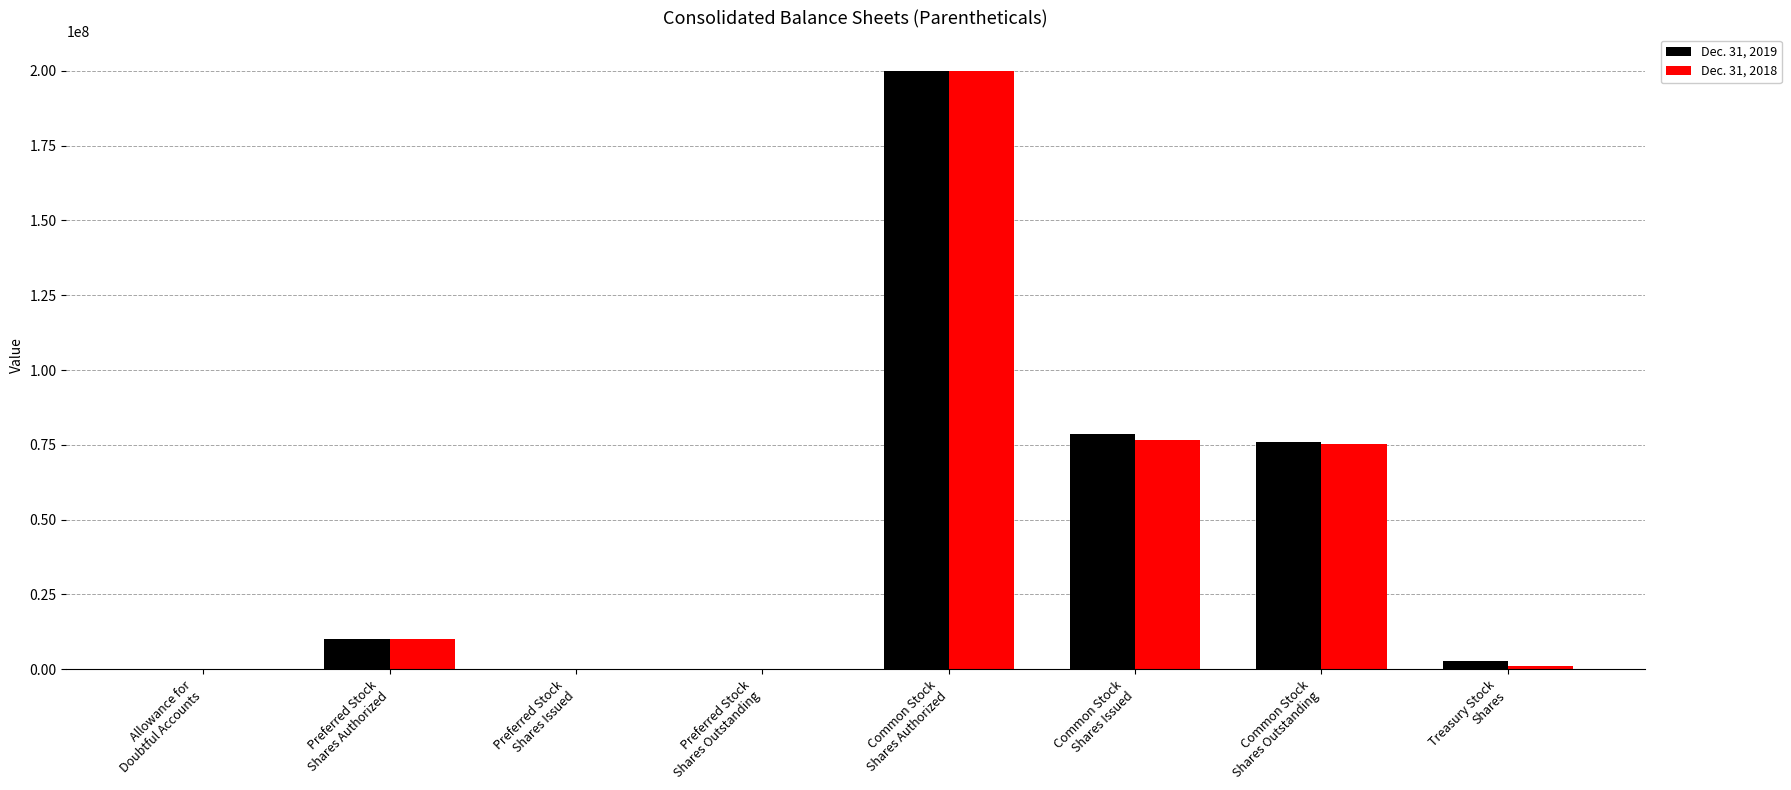

What is the greatest value displayed?

200000000